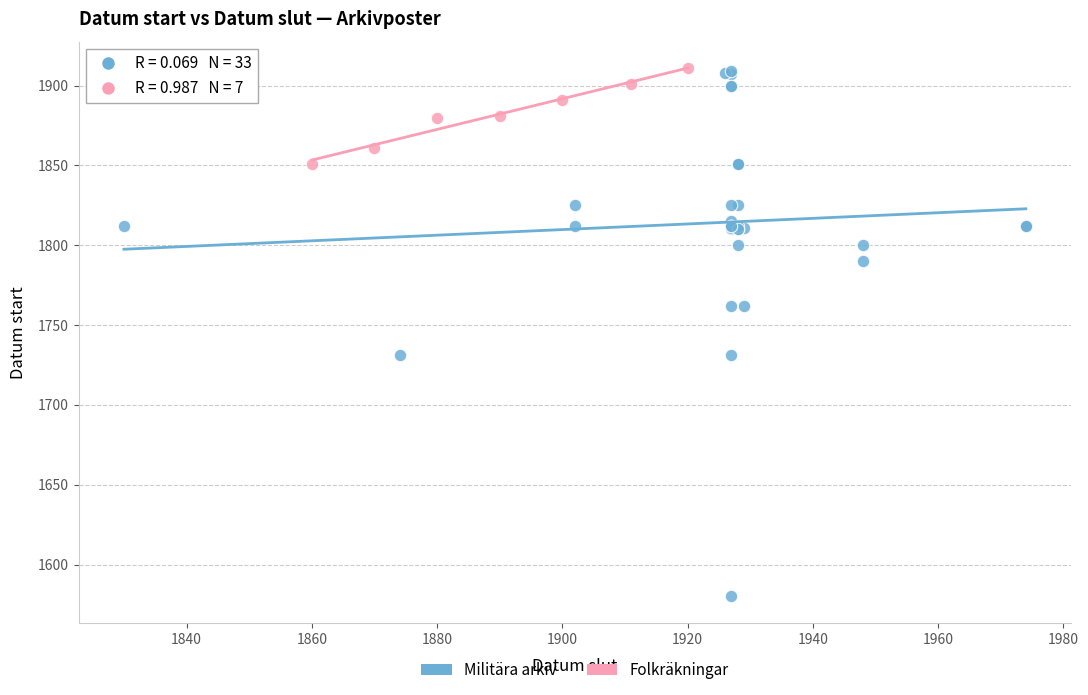

Which series has the largest Y range (max minus min)?

Militära arkiv